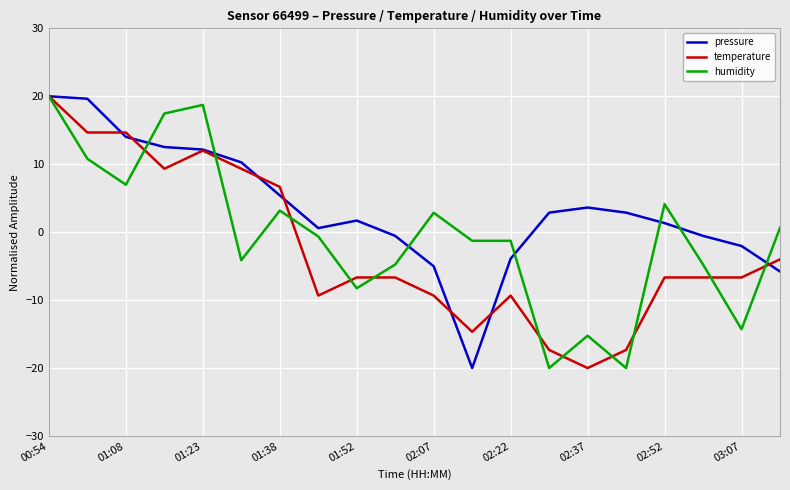

At how many categories does at least one series exceed 6?

7